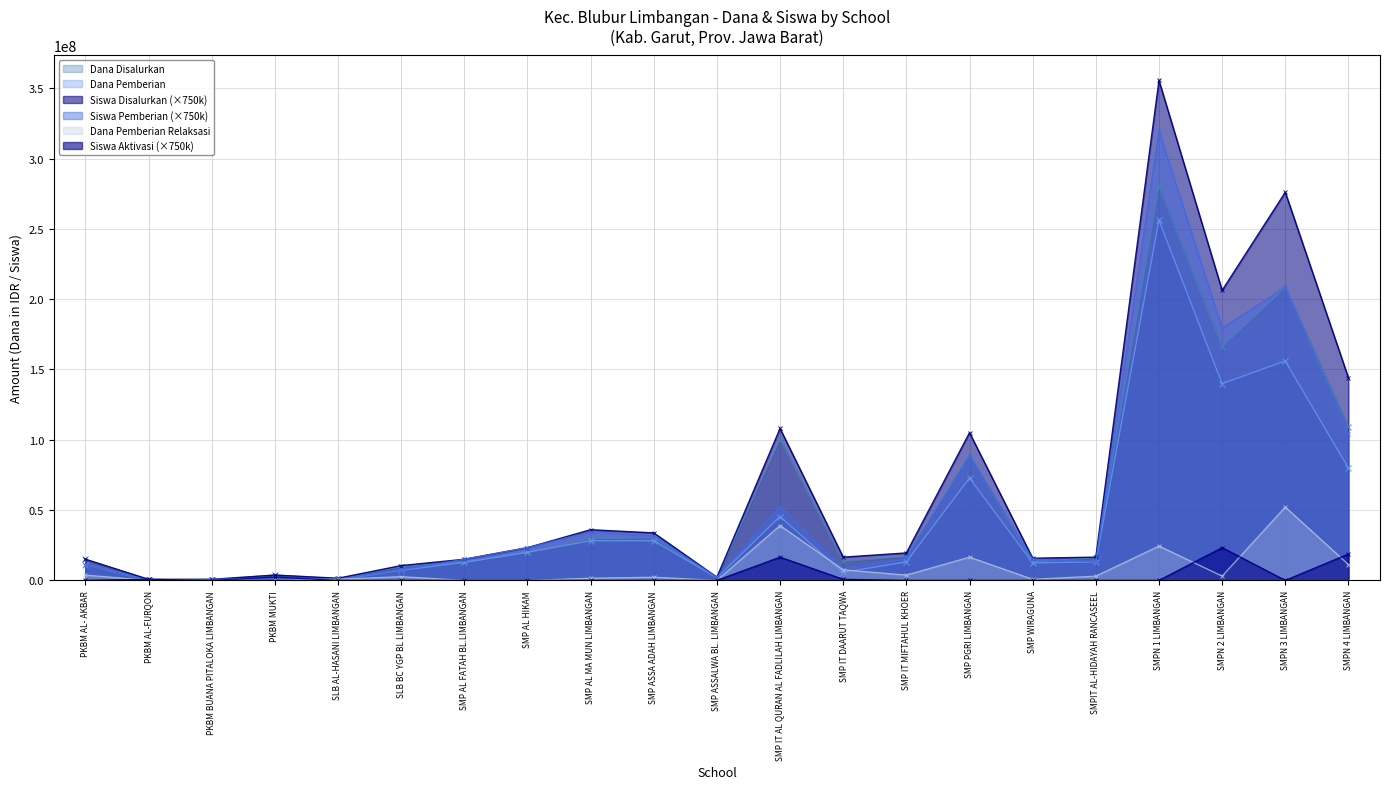

Where is Siswa Aktivasi nearest to the value 11625000?

SMP IT AL QURAN AL FADLILAH LIMBANGAN